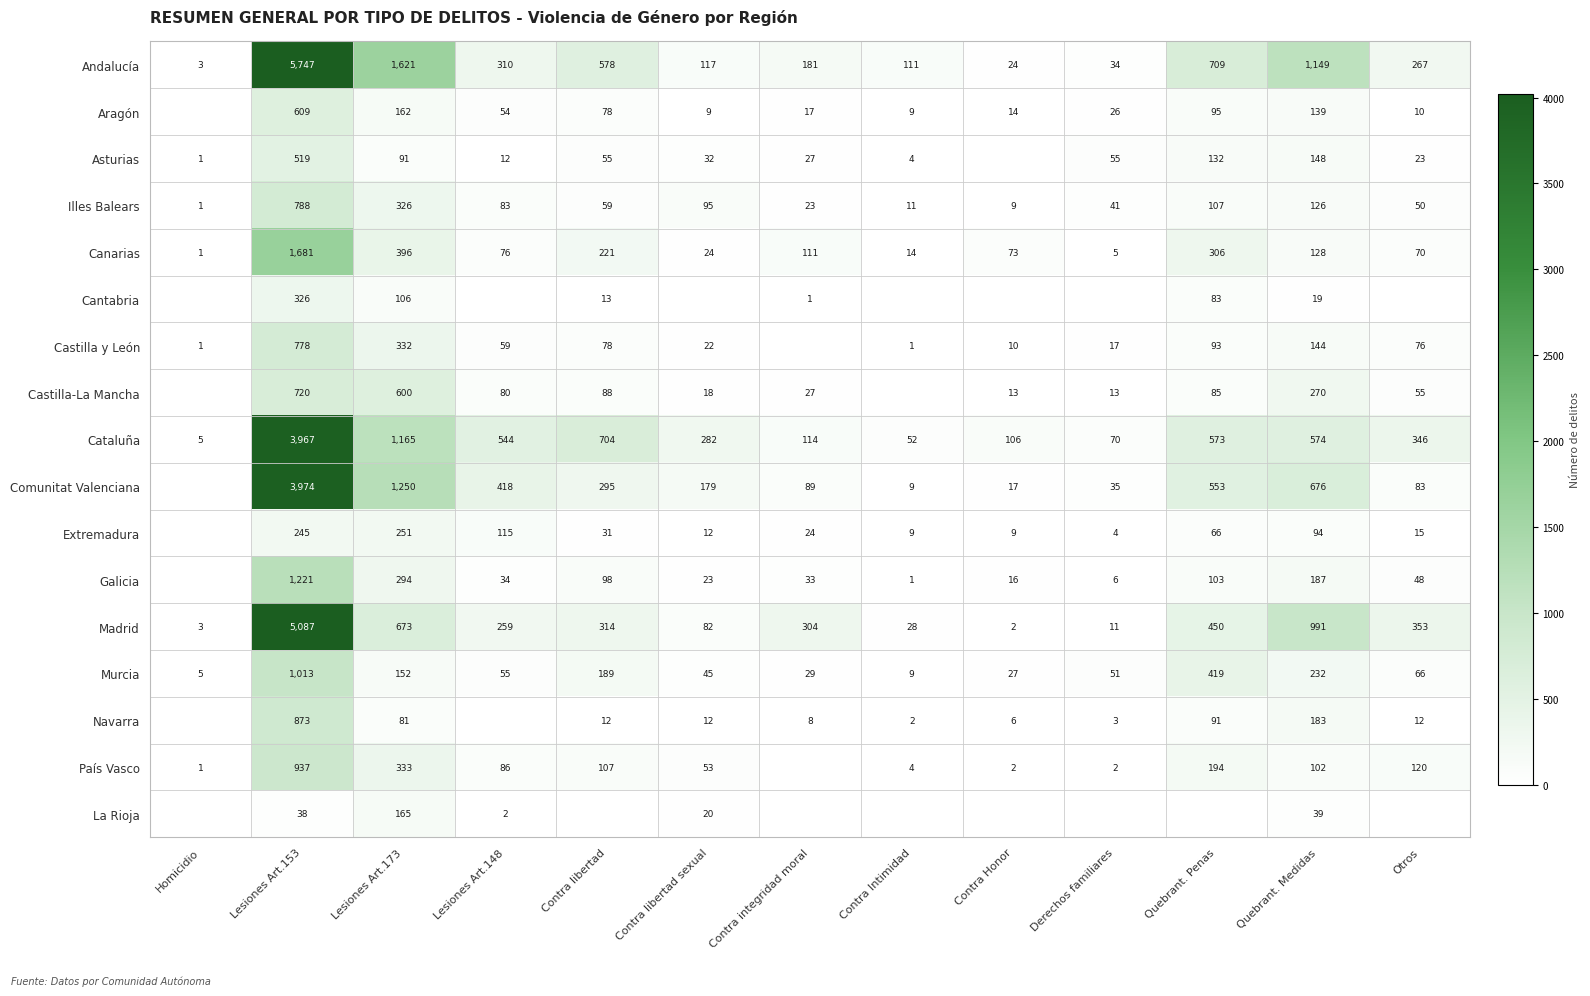

Rank the series at Lesiones Art.153 from lowest to highest value.

La Rioja, Extremadura, Cantabria, Asturias, Aragón, Castilla-La Mancha, Castilla y León, Illes Balears, Navarra, País Vasco, Murcia, Galicia, Canarias, Cataluña, Comunitat Valenciana, Madrid, Andalucía